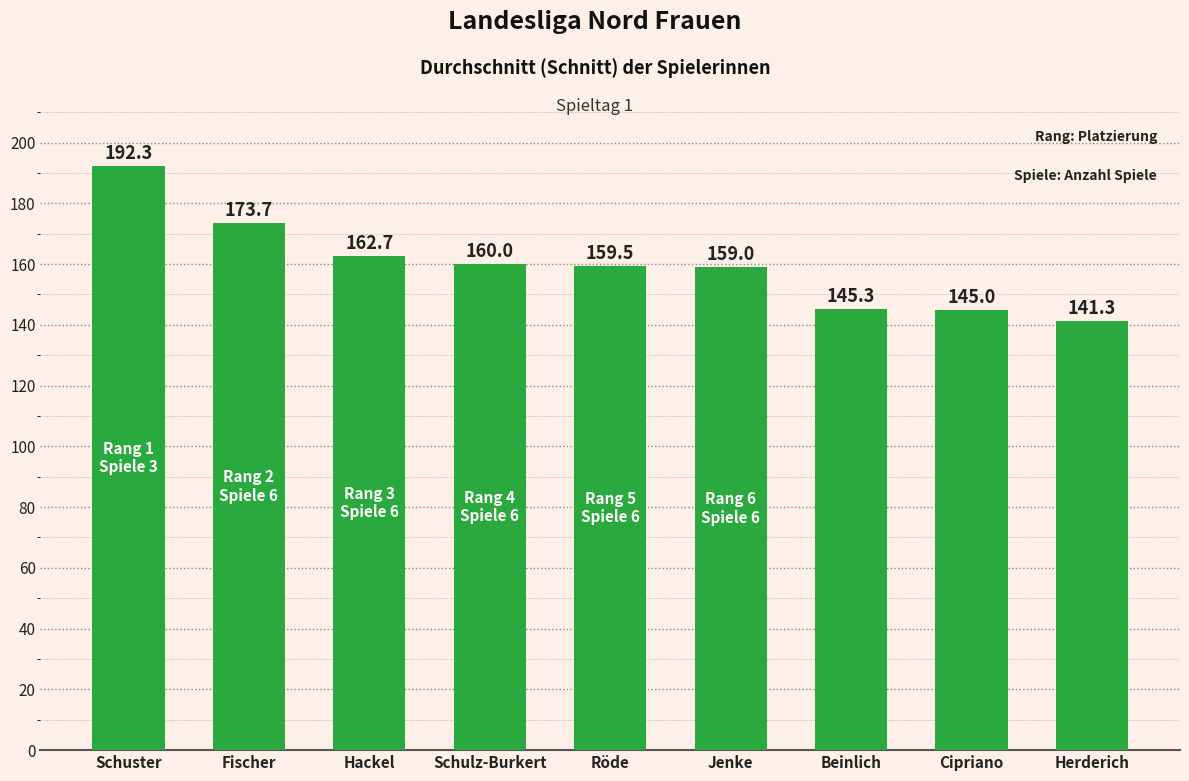

At which label is the value closest to 166?

Hackel